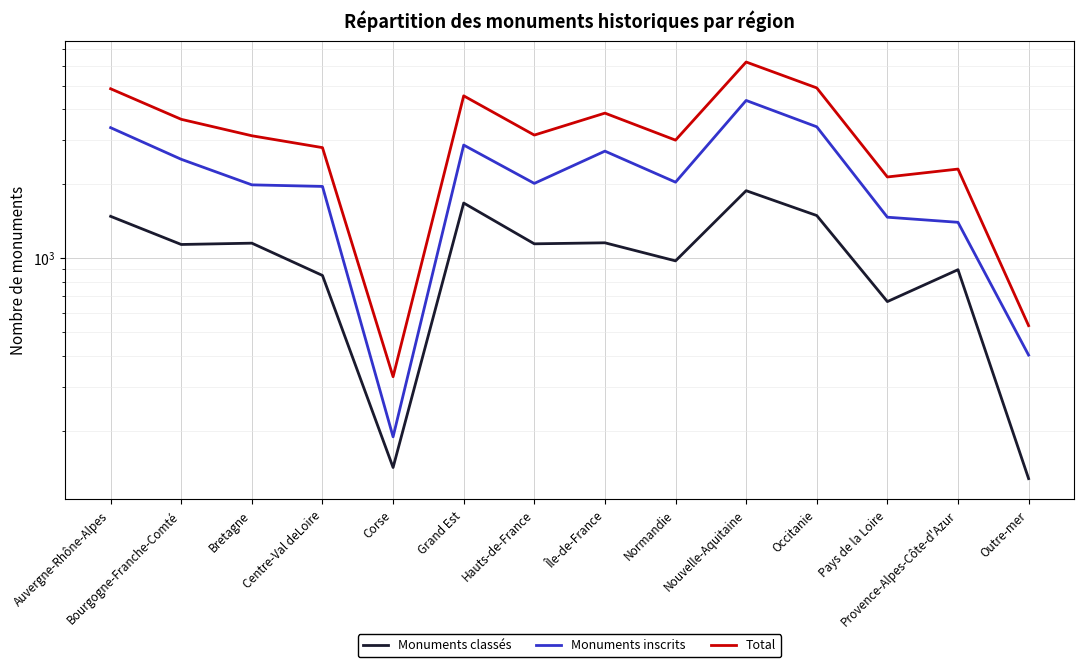

Rank the series by their average value, from lowest to highest.

Monuments classés, Monuments inscrits, Total